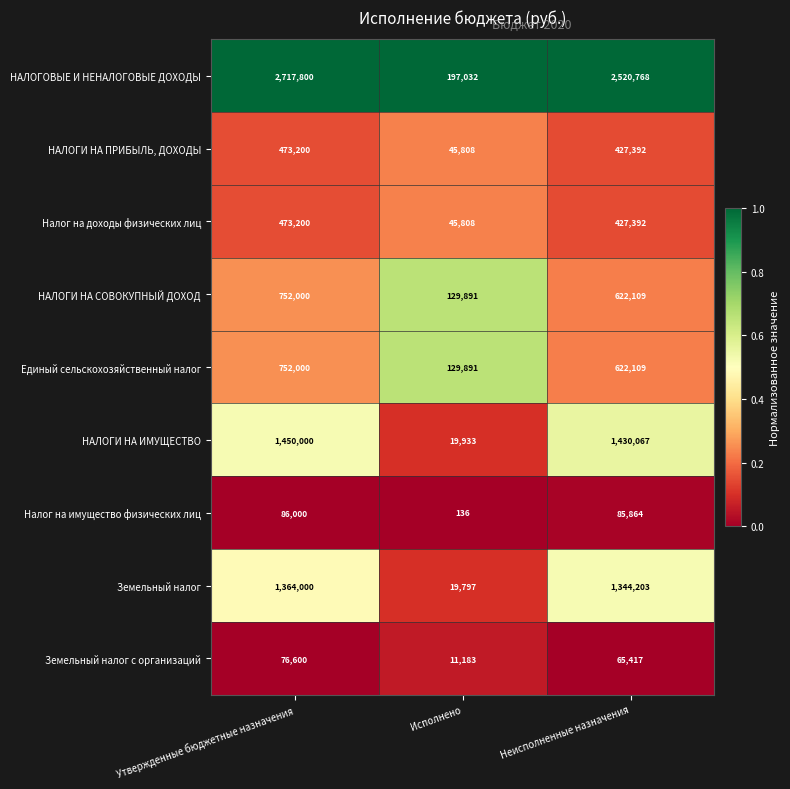

At which category is the sum across all series the highest?

Утвержденные бюджетные назначения